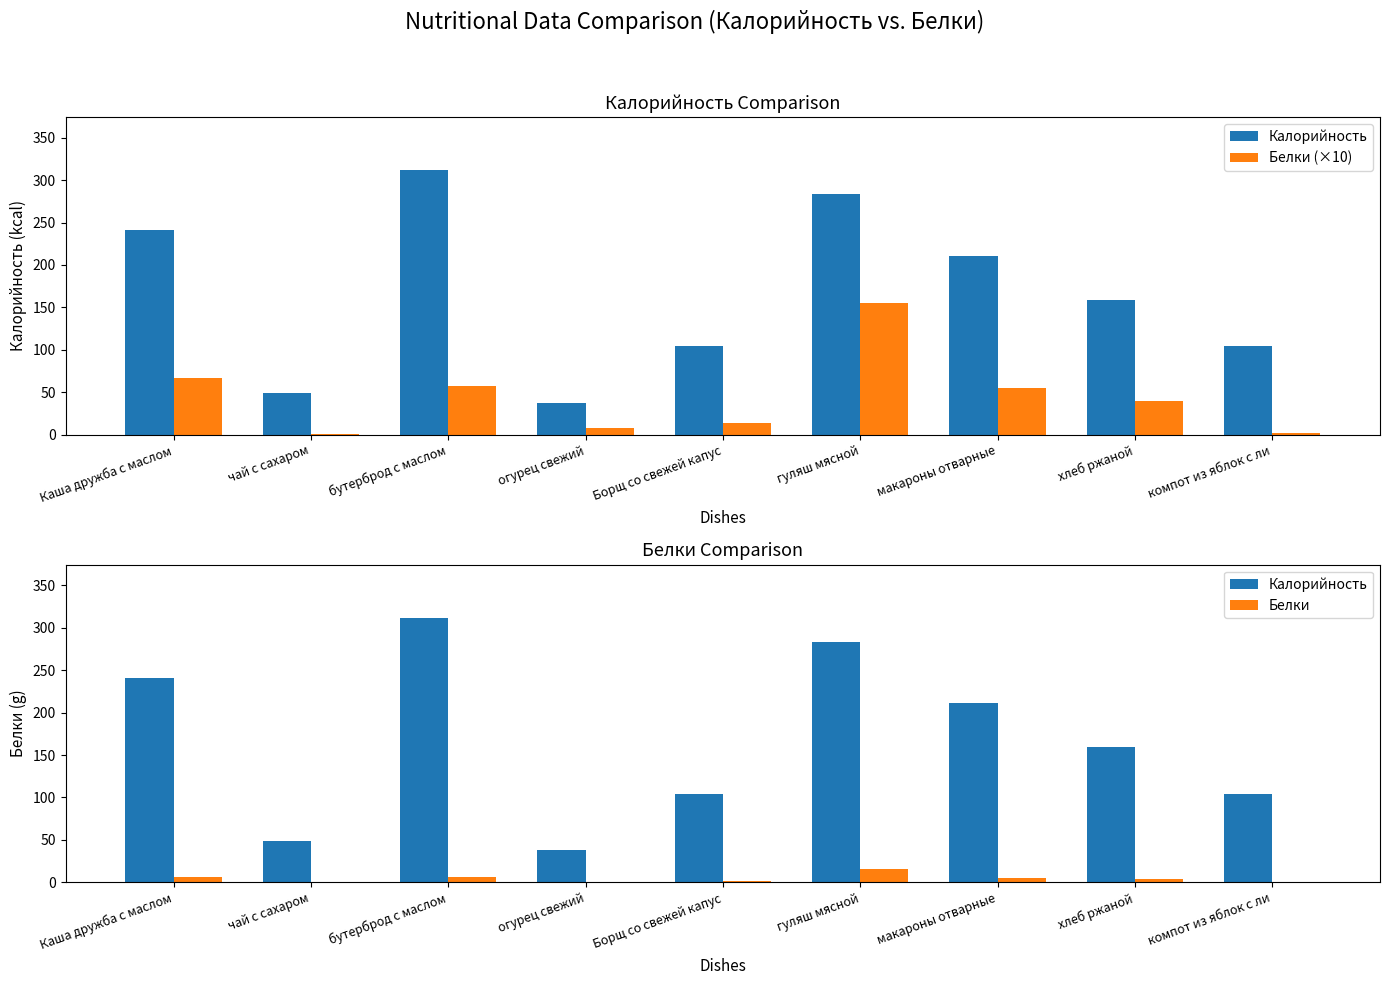

At which label does Калорийность first exceed 159?

Каша дружба с маслом